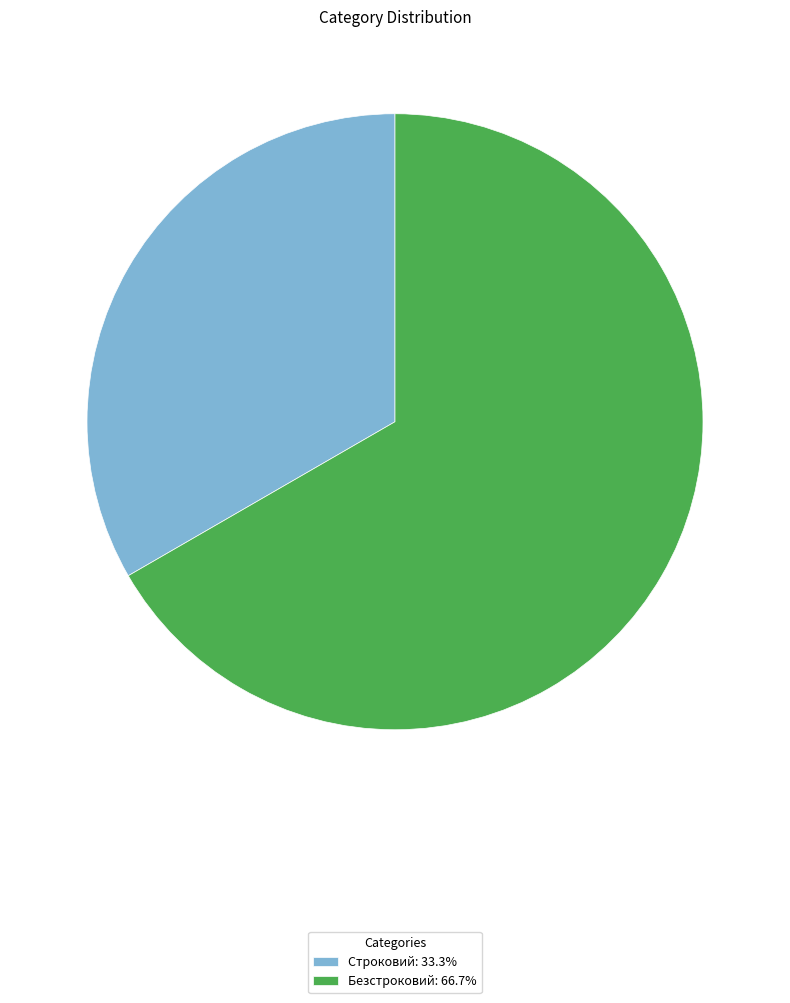

Does Строковий account for over 50% of the chart?

No